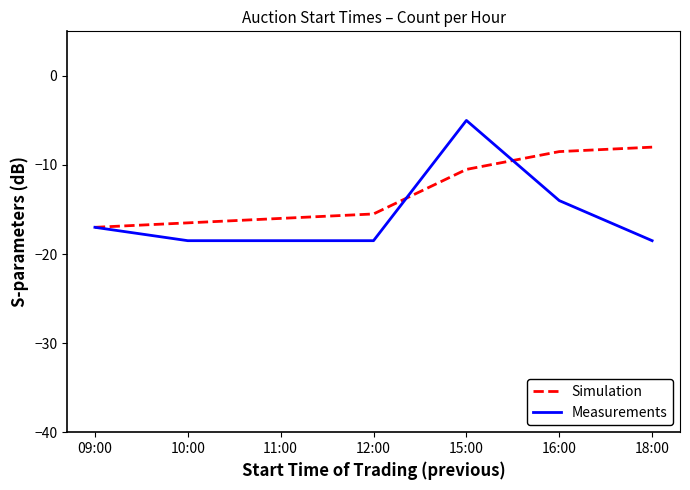

Reading left to right, list all the values displayed in this chart.

Simulation: -17.0	-16.5	-16.0	-15.5	-10.5	-8.5	-8.0
Measurements: -17.0	-18.5	-18.5	-18.5	-5.0	-14.0	-18.5